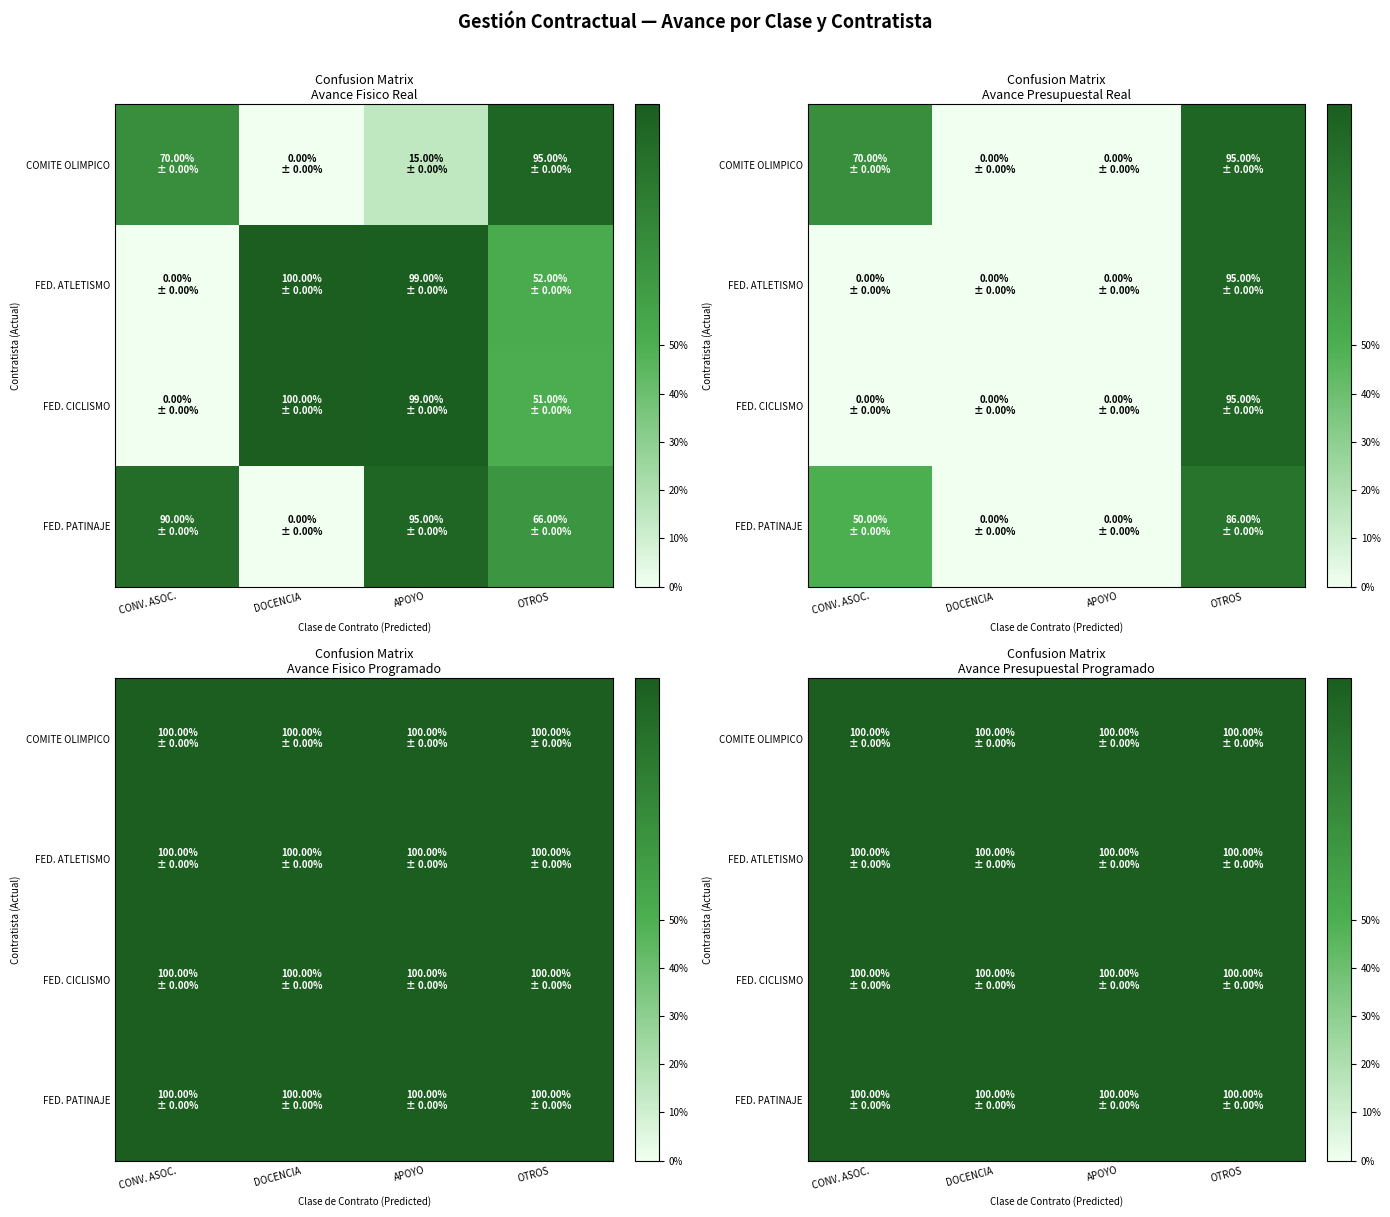

What is the average value of the CONVENIO DE ASOCIACION series?

0.4